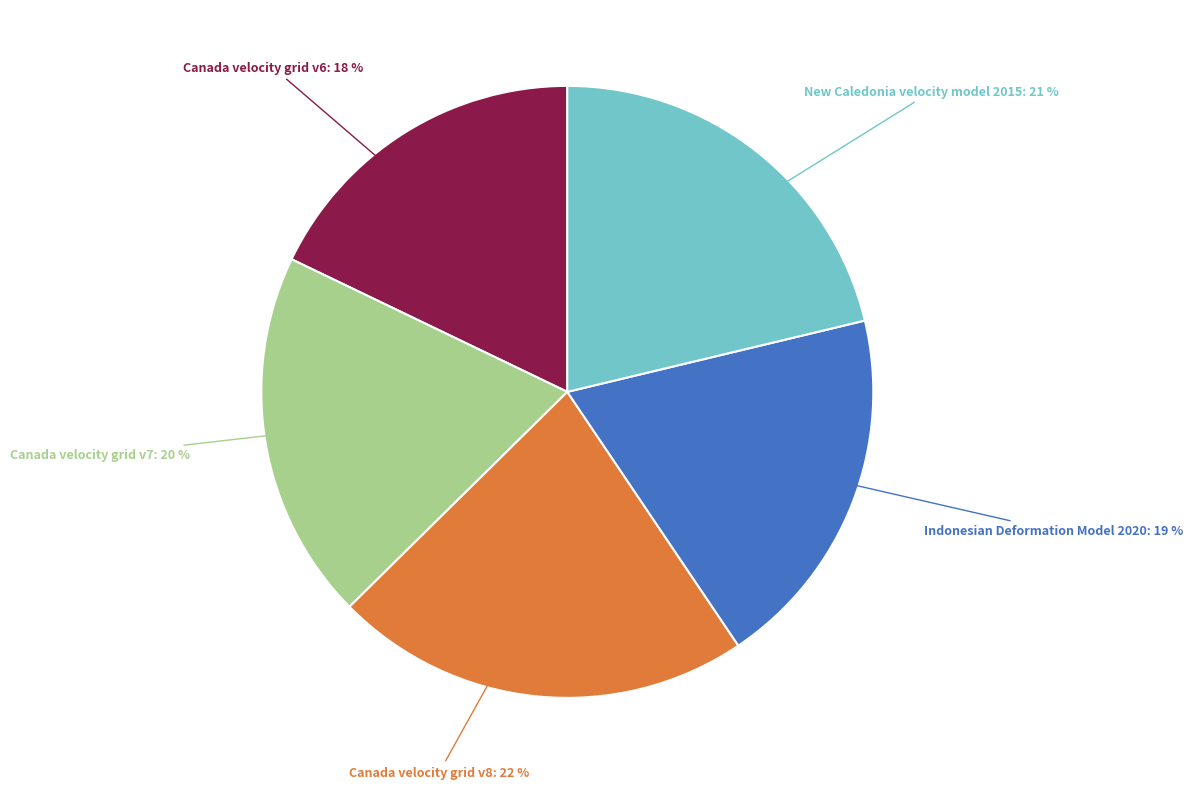

Is there a majority slice in this chart?

No